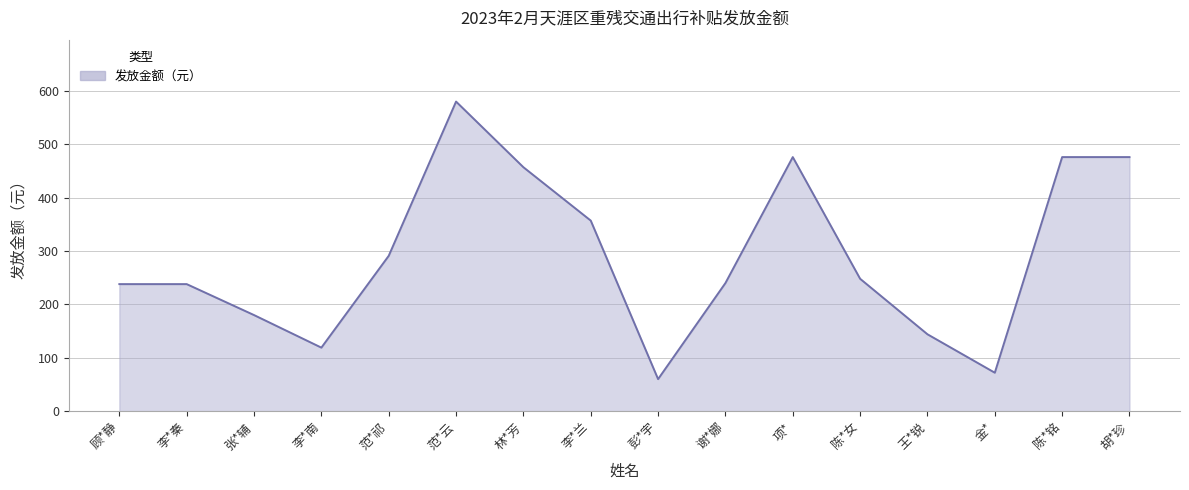

Which category has the highest value across all series?

范*云